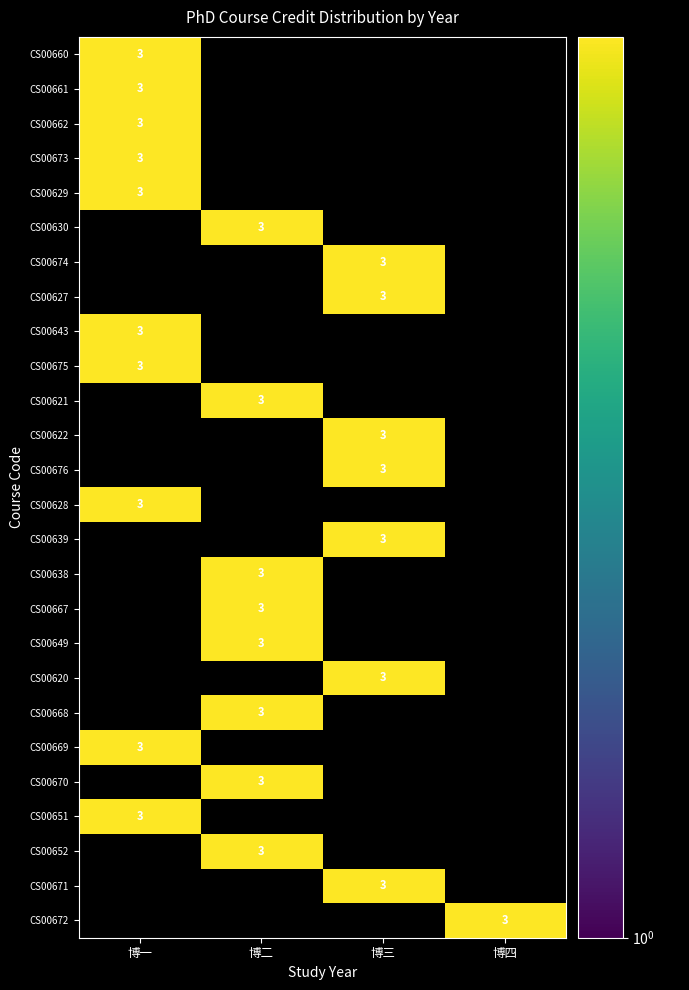

At 博四, list the series in order from smallest to largest.

CS00660, CS00661, CS00662, CS00673, CS00629, CS00630, CS00674, CS00627, CS00643, CS00675, CS00621, CS00622, CS00676, CS00628, CS00639, CS00638, CS00667, CS00649, CS00620, CS00668, CS00669, CS00670, CS00651, CS00652, CS00671, CS00672